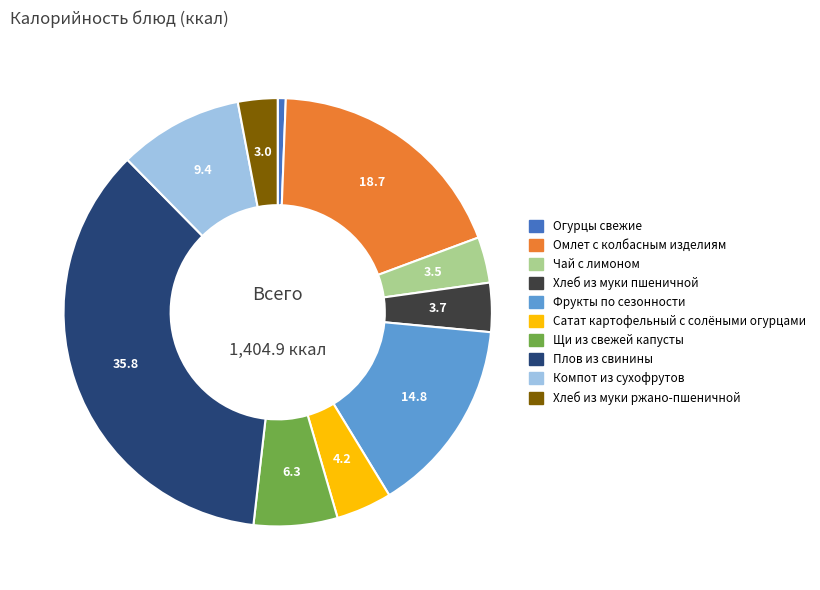

The Чай с лимоном slice represents 12% of the pie. True or false?

False